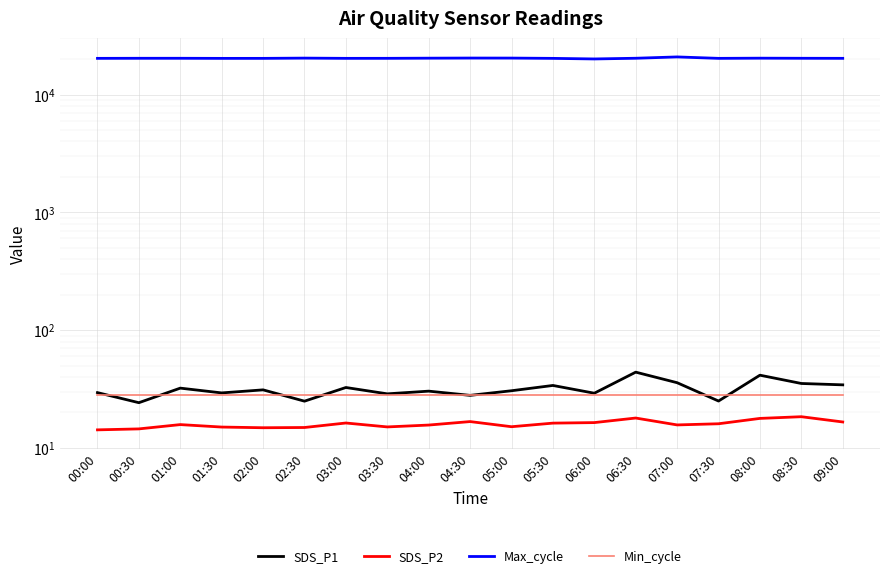

Reading right to left, transcribe all the data shown in this chart.

SDS_P1: 09:00=34.3	08:30=35.2	08:00=41.4	07:30=25.0	07:00=35.8	06:30=44.0	06:00=29.1	05:30=33.9	05:00=30.6	04:30=27.9	04:00=30.3	03:30=28.8	03:00=32.6	02:30=24.9	02:00=31.1	01:30=29.3	01:00=32.2	00:30=24.2	00:00=29.5
SDS_P2: 09:00=16.6	08:30=18.4	08:00=17.8	07:30=16.0	07:00=15.7	06:30=17.9	06:00=16.4	05:30=16.2	05:00=15.1	04:30=16.7	04:00=15.6	03:30=15.1	03:00=16.3	02:30=14.9	02:00=14.8	01:30=15.0	01:00=15.8	00:30=14.5	00:00=14.2
Max_cycle: 09:00=20297.0	08:30=20320.0	08:00=20361.0	07:30=20289.0	07:00=20865.0	06:30=20331.0	06:00=20056.0	05:30=20283.0	05:00=20398.0	04:30=20410.0	04:00=20362.0	03:30=20301.0	03:00=20291.0	02:30=20388.0	02:00=20286.0	01:30=20282.0	01:00=20321.0	00:30=20317.0	00:00=20290.0
Min_cycle: 09:00=28.0	08:30=28.0	08:00=28.0	07:30=28.0	07:00=28.0	06:30=28.0	06:00=28.0	05:30=28.0	05:00=28.0	04:30=28.0	04:00=28.0	03:30=28.0	03:00=28.0	02:30=28.0	02:00=28.0	01:30=28.0	01:00=28.0	00:30=28.0	00:00=28.0